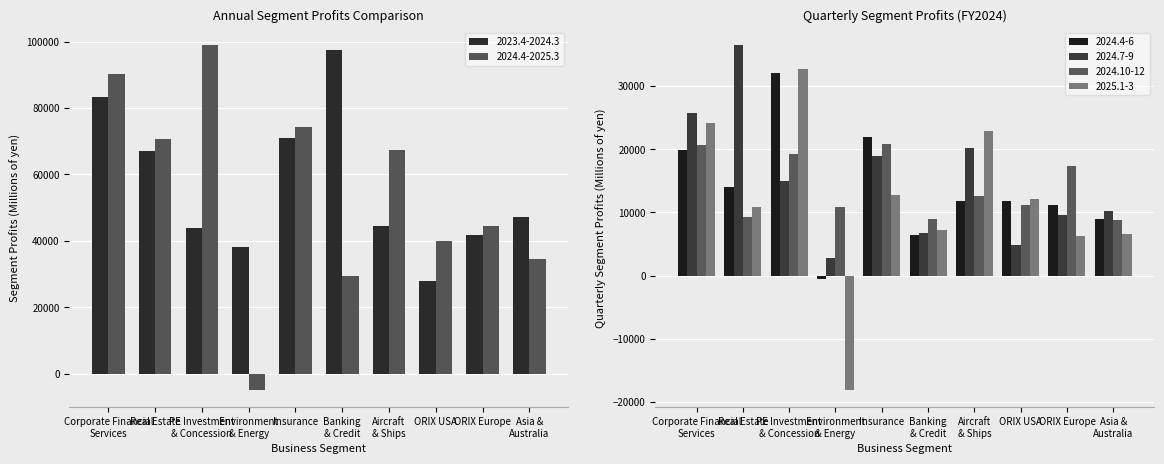

How many data points in 2024.10-12 are above 12587?

4